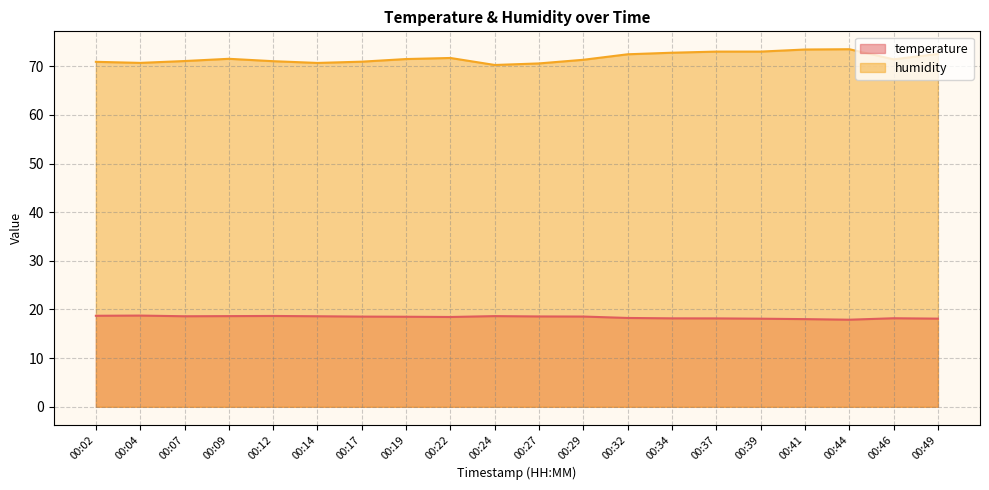

How many data points in temperature are above 18?

19